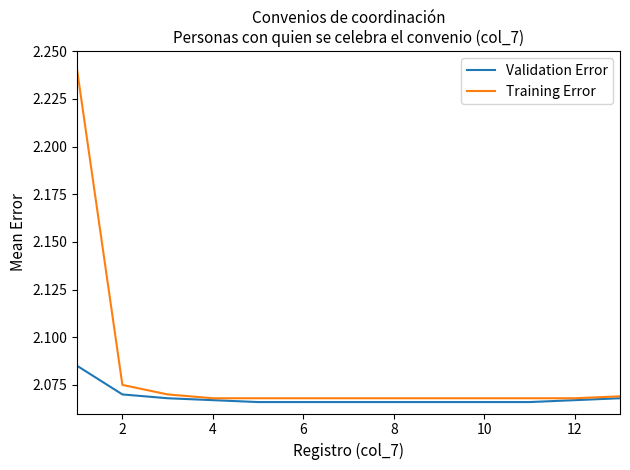

Which series has the largest total across all categories?

Training Error